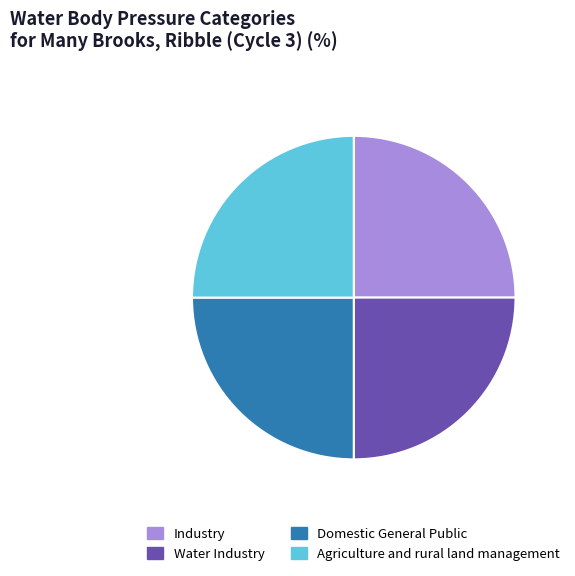

Is Agriculture and rural land management the majority of the pie?

No